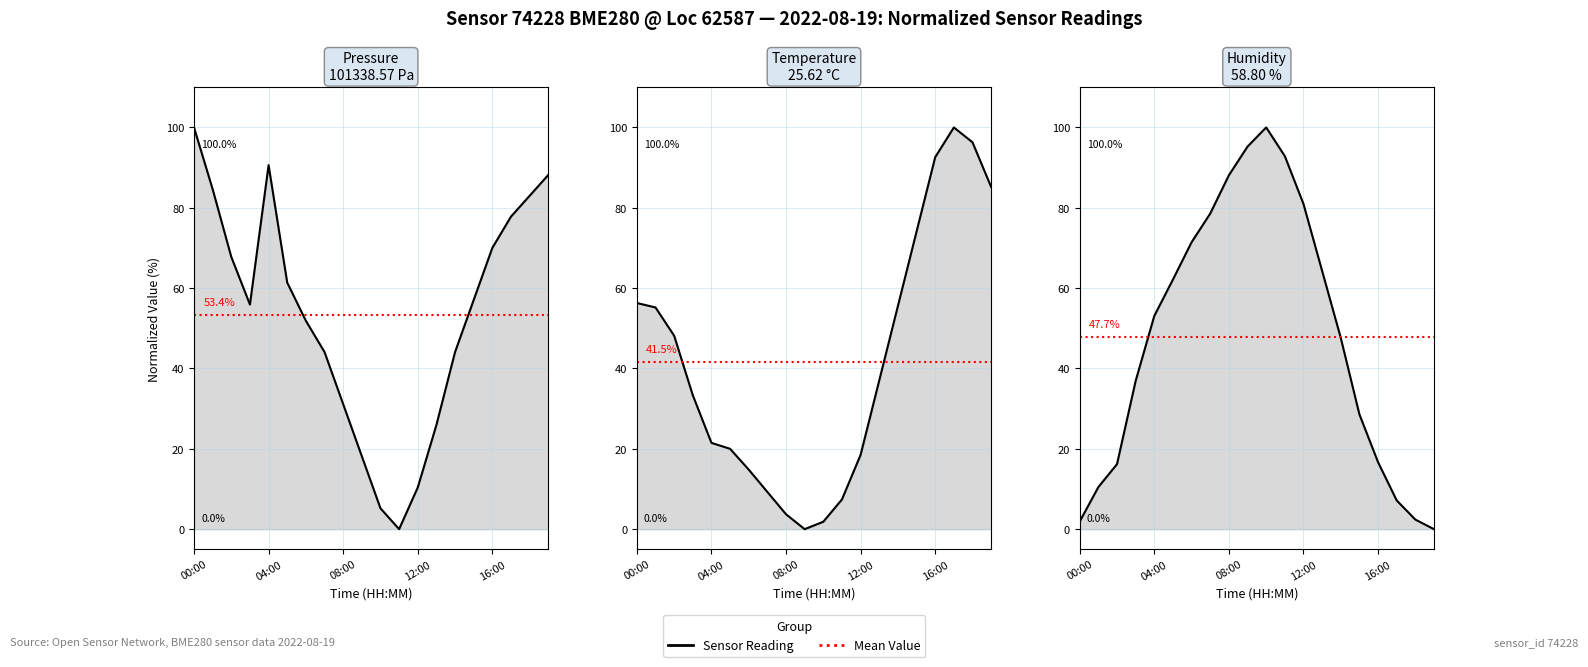

True or false: pressure has a value of 79.4 at 03:00.

False